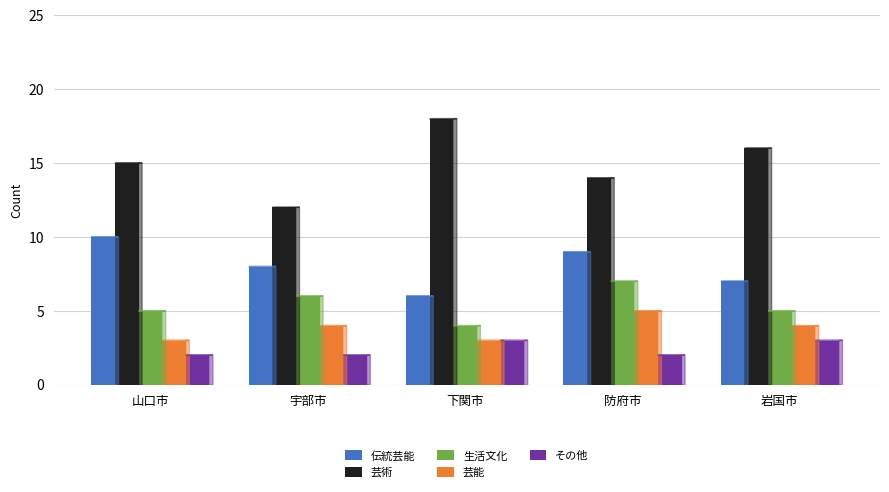

Count the number of categories in the chart.

5